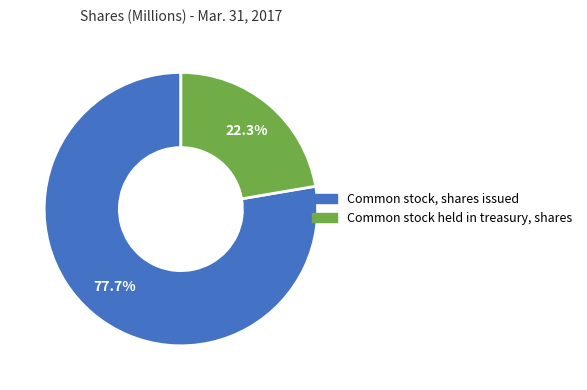

Rank the categories by value from highest to lowest.

Common stock, shares issued, Common stock held in treasury, shares